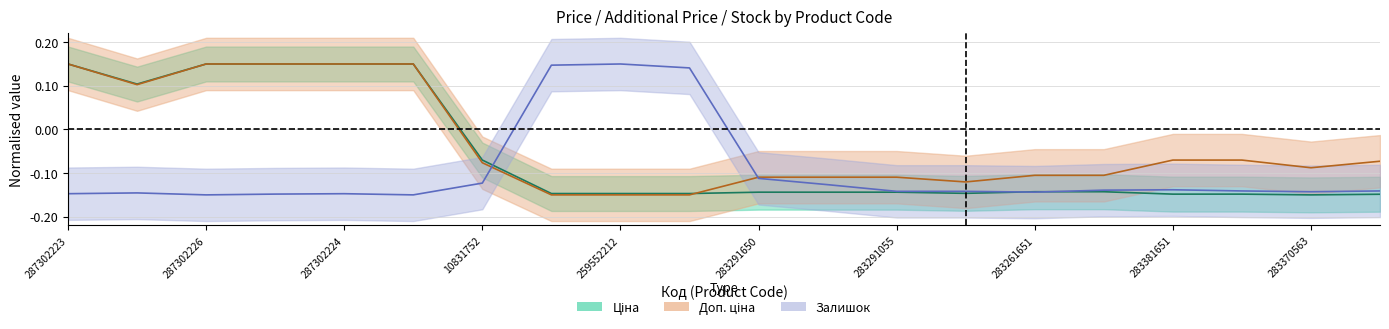

Between which two adjacent categories do Ціна and Залишок first intersect?

10831752 and 259552213